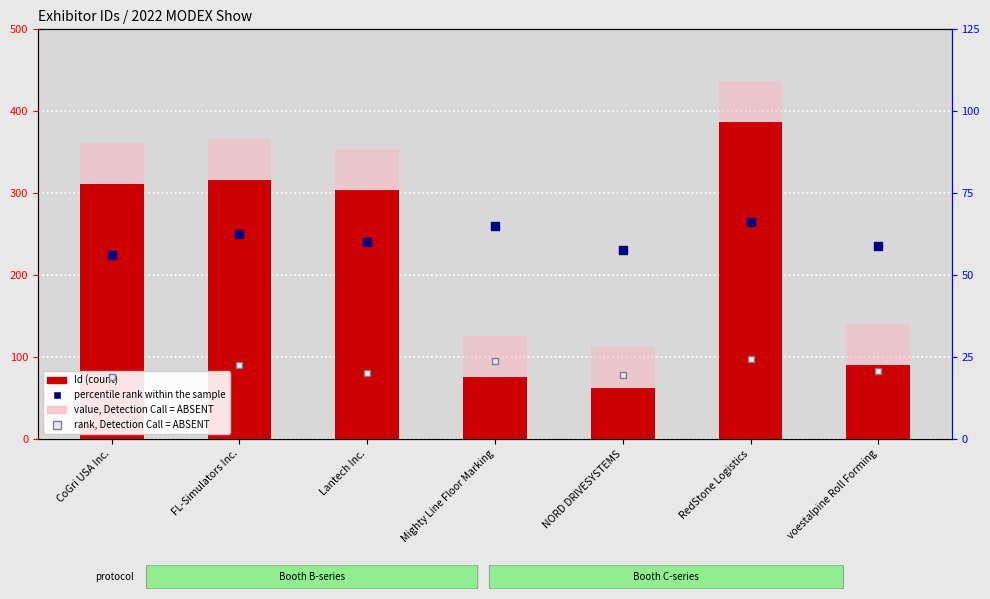

Which series has the largest total across all categories?

value, Detection Call = ABSENT